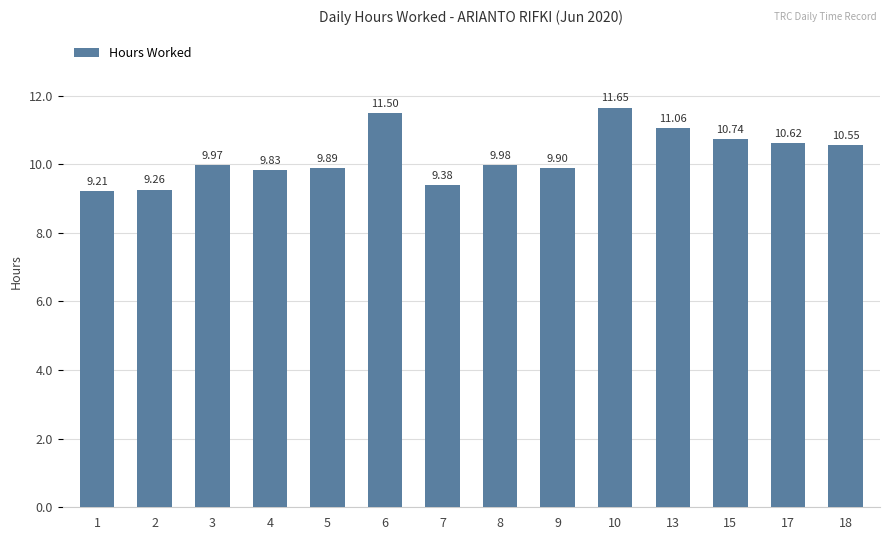

List the labels in order of value, largest first.

10, 6, 13, 15, 17, 18, 8, 3, 9, 5, 4, 7, 2, 1